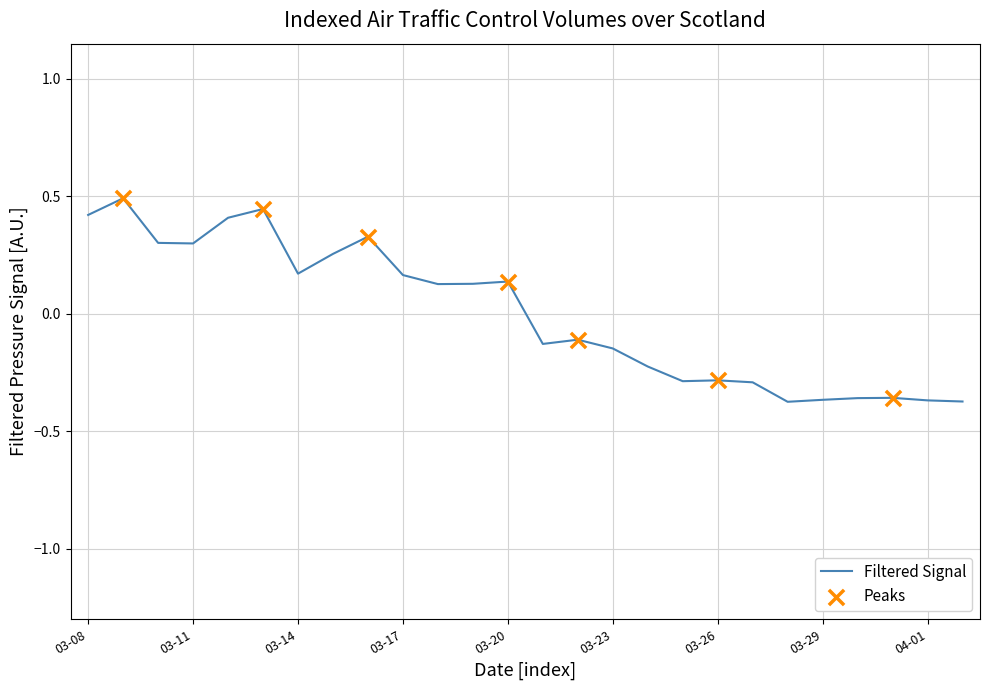

What is the maximum value shown in the chart?

0.5